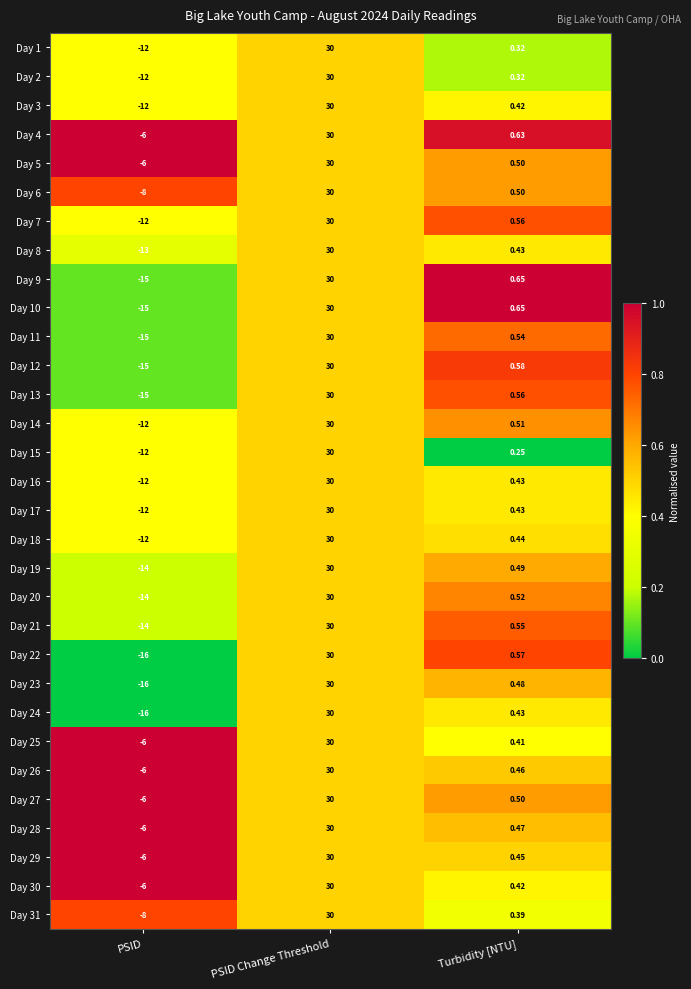

Where is Day 15 nearest to the value 9?

Turbidity [NTU]